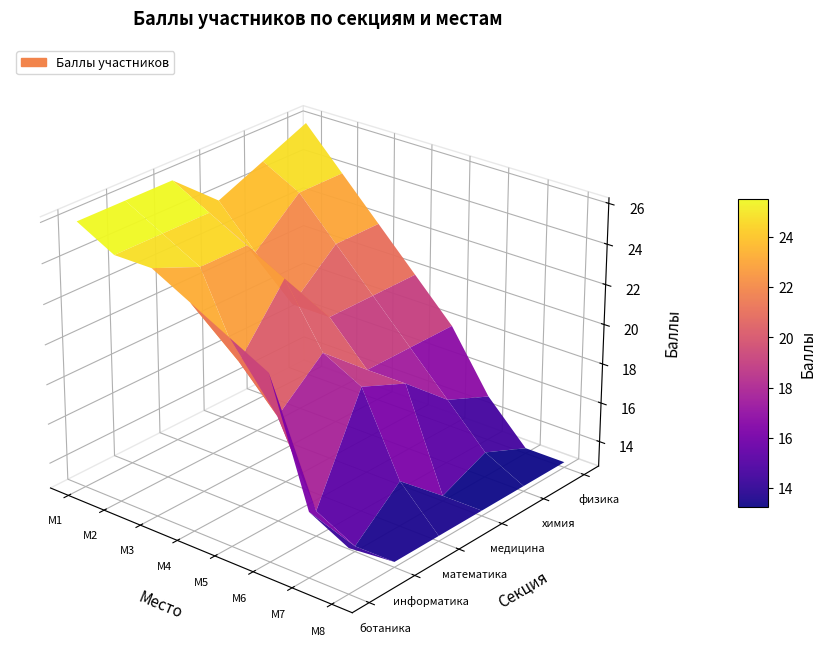

What is the spread (max minus min) of values at 3 место?

5